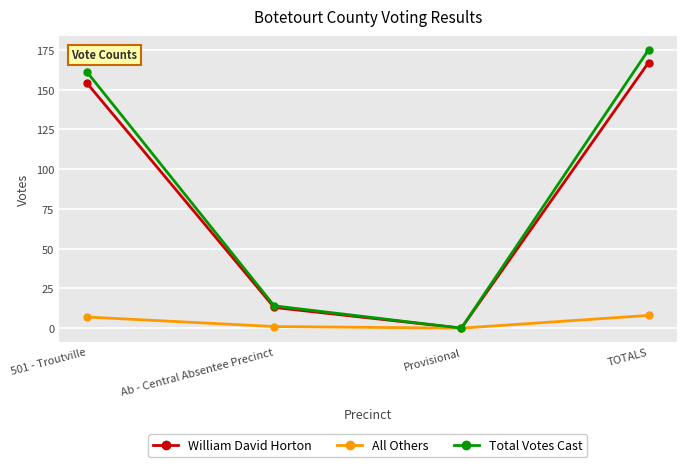

Reading right to left, extract all data points from this chart.

William David Horton: 167	0	13	154
All Others: 8	0	1	7
Total Votes Cast: 175	0	14	161